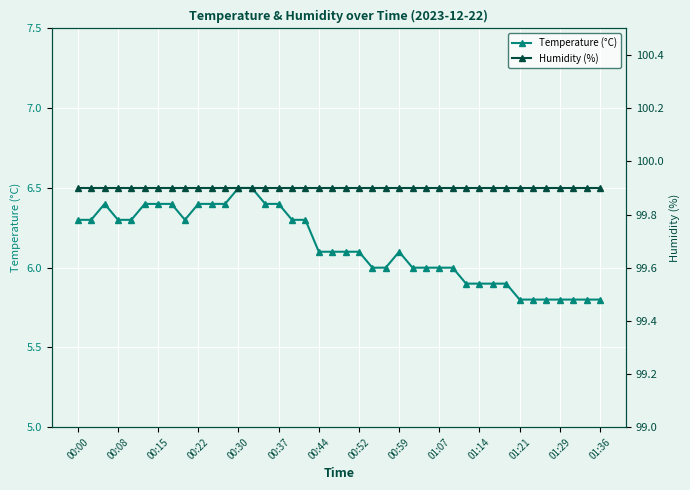

What is the maximum value for Temperature (°C)?

6.5